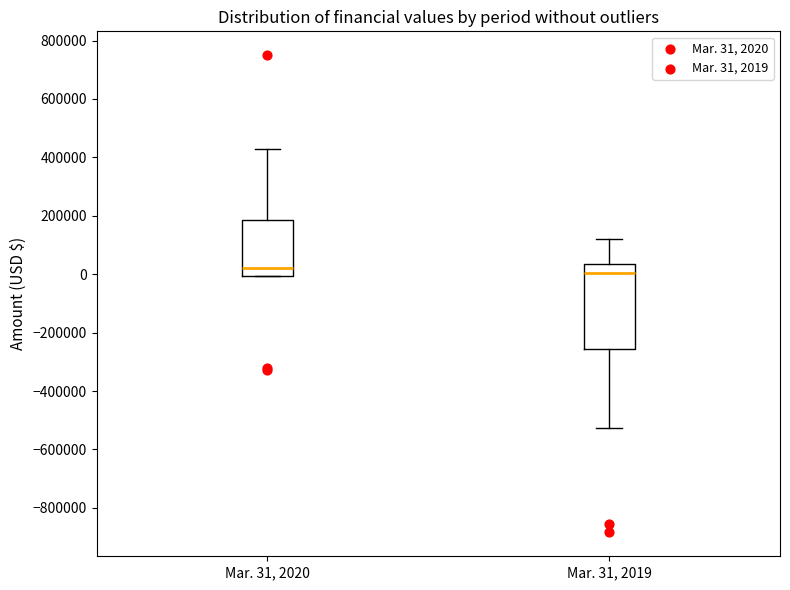

Reading left to right, read every box against the y-axis: the position of its median line, the range the box covers, and the ends of its whiskers. The values are not printed on the chart, so give them approximately, as read against the axis.

Mar. 31, 2020: median 20000, box 0 to 180000, whiskers 0 to 420000
Mar. 31, 2019: median 0, box -260000 to 40000, whiskers -520000 to 120000